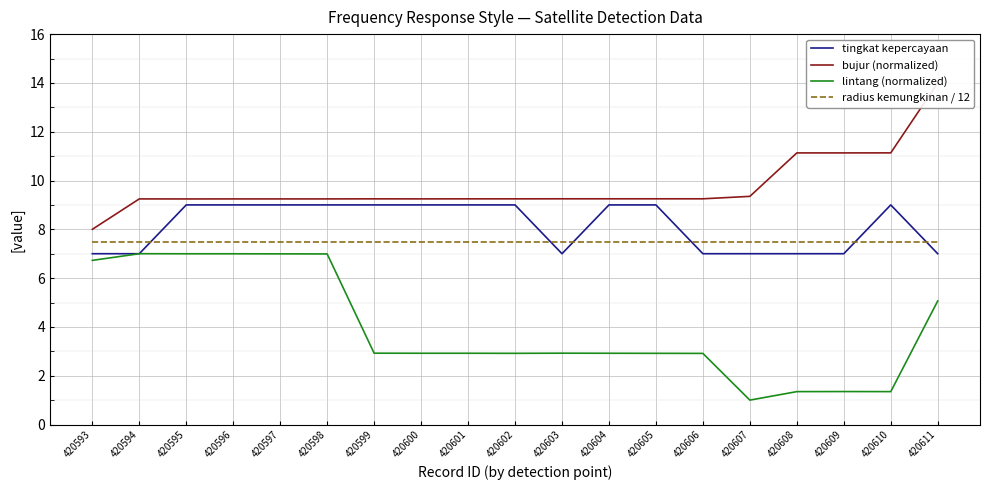

The bujur (normalized) series shows 9.3 at 420604. True or false?

True